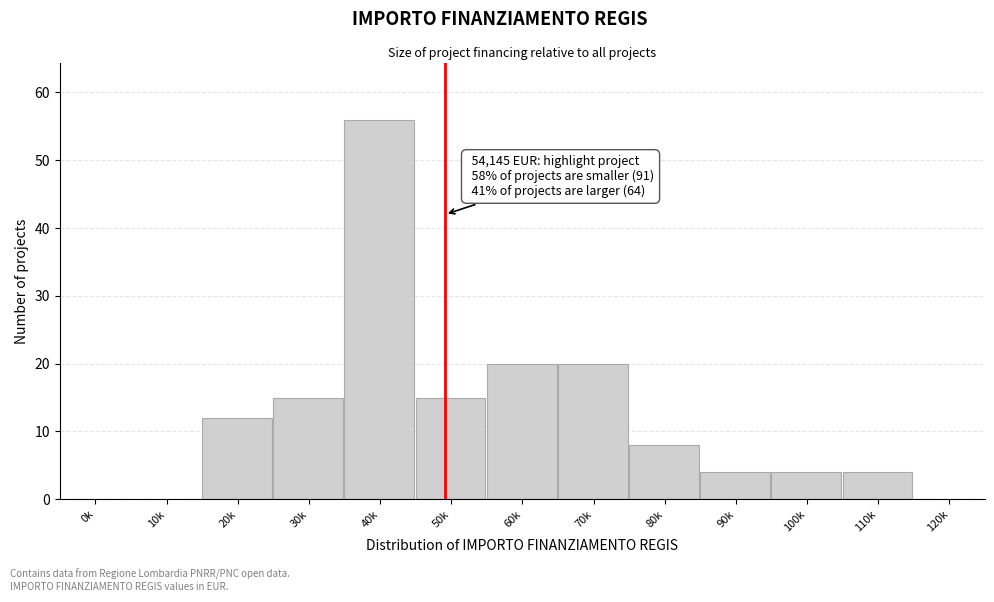

Reading right to left, transcribe all the data shown in this chart.

120k=0	110k=4	100k=4	90k=4	80k=8	70k=20	60k=20	50k=15	40k=56	30k=15	20k=12	10k=0	0k=0